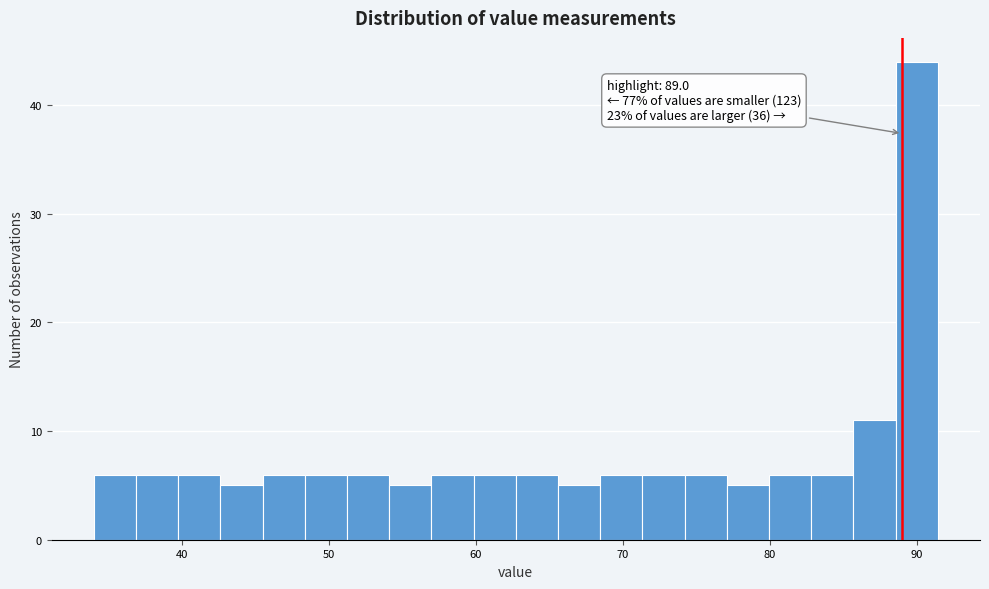

Around what value on the x-axis is the tallest bar? Give the approximate position of its centre, as read against the axis.

90